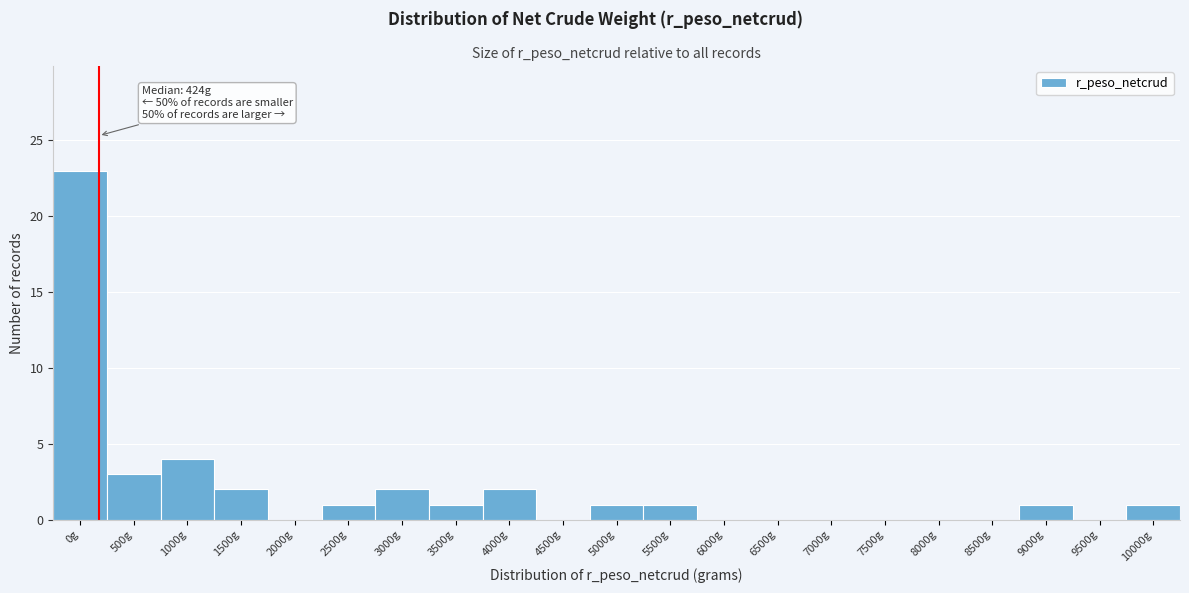

Reading right to left, extract all data points from this chart.

10000g=1	9500g=0	9000g=1	8500g=0	8000g=0	7500g=0	7000g=0	6500g=0	6000g=0	5500g=1	5000g=1	4500g=0	4000g=2	3500g=1	3000g=2	2500g=1	2000g=0	1500g=2	1000g=4	500g=3	0g=23